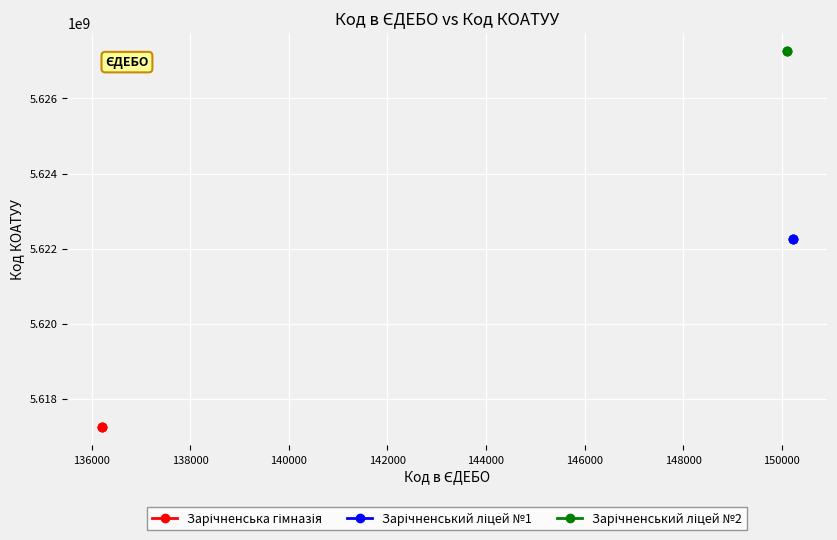

How many lines are shown in the chart?

3